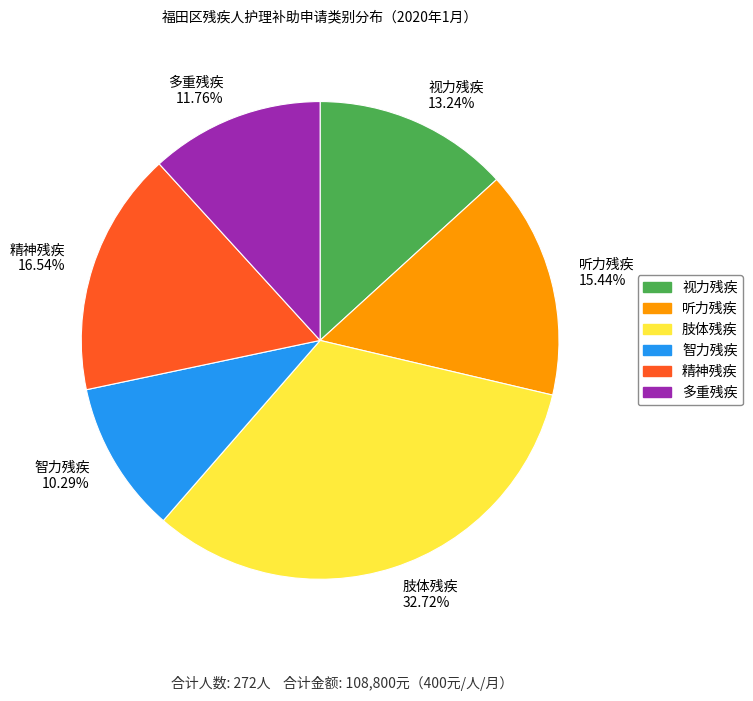

Which slice is the smallest?

智力残疾